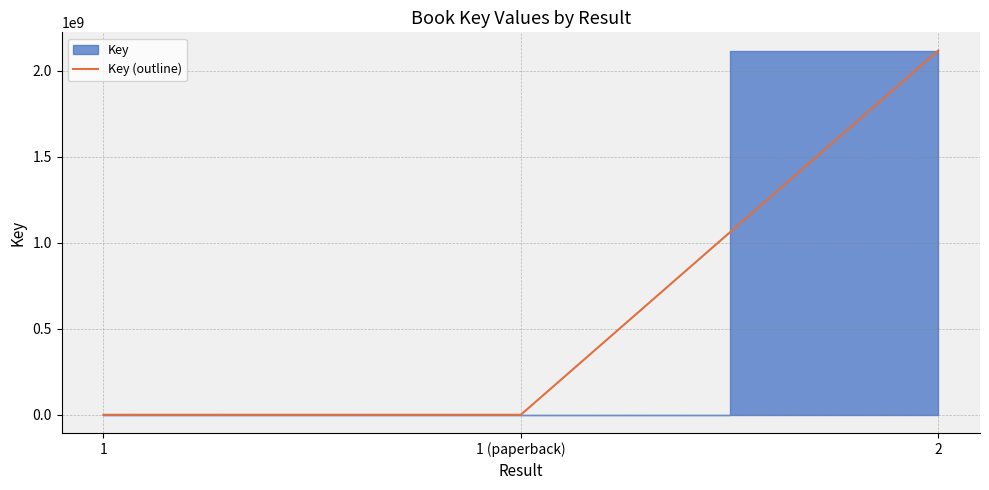

What is the change in value from 1 to 2?

+2117872619